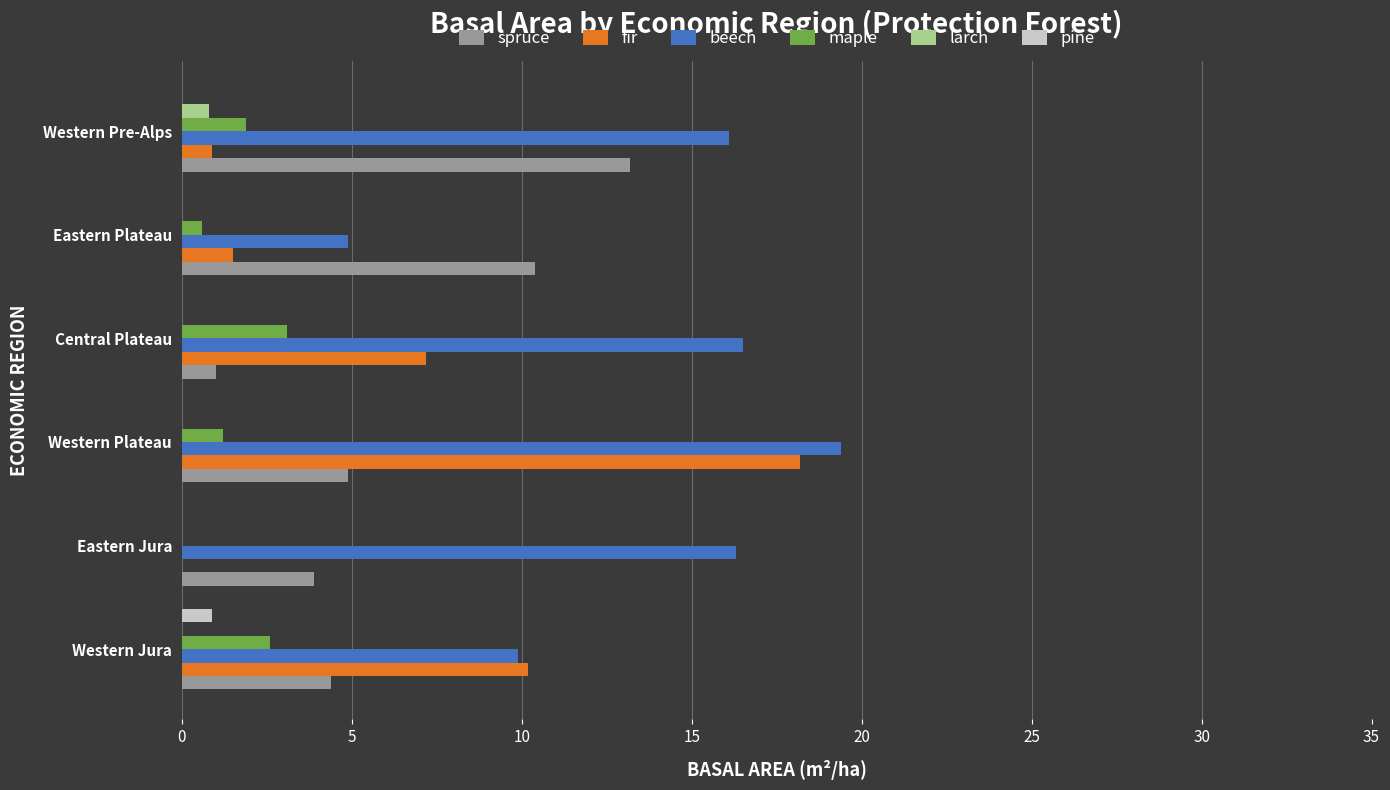

Between Eastern Plateau and Western Pre-Alps, which series saw the biggest shift?

beech